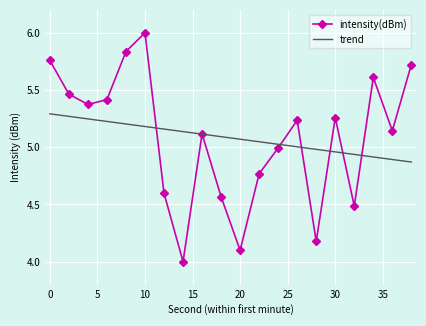

What is the greatest value displayed?

6.0